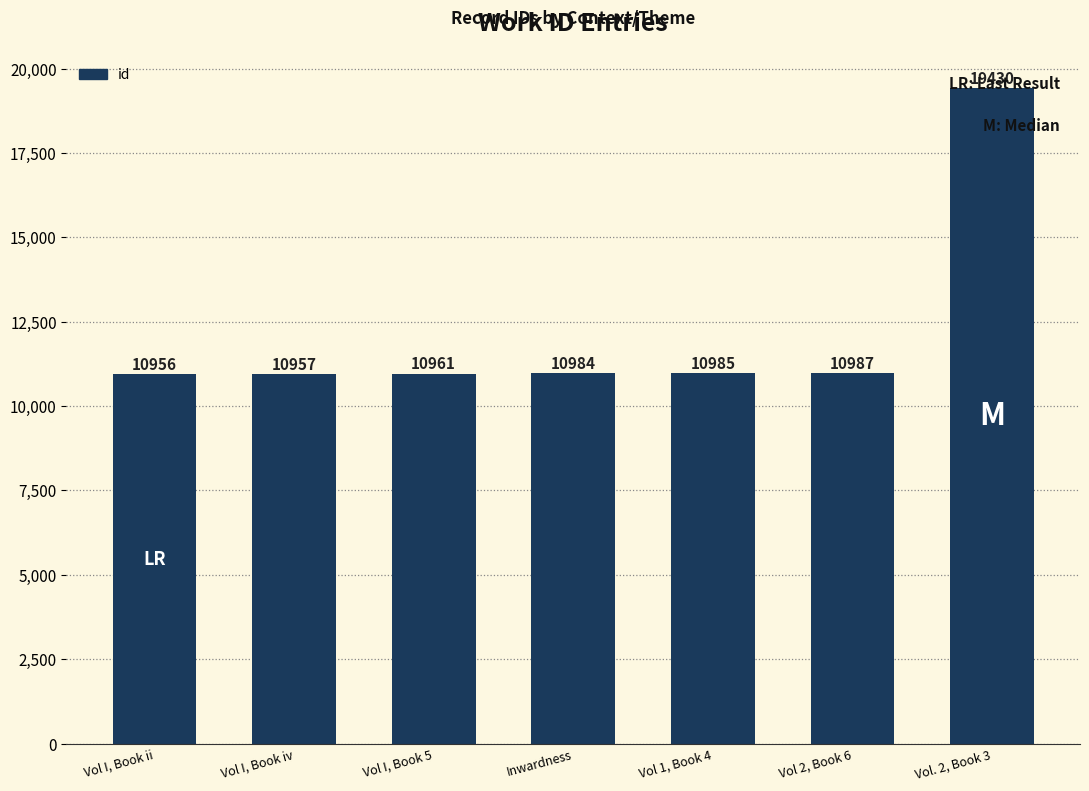

What is the greatest value displayed?

19430